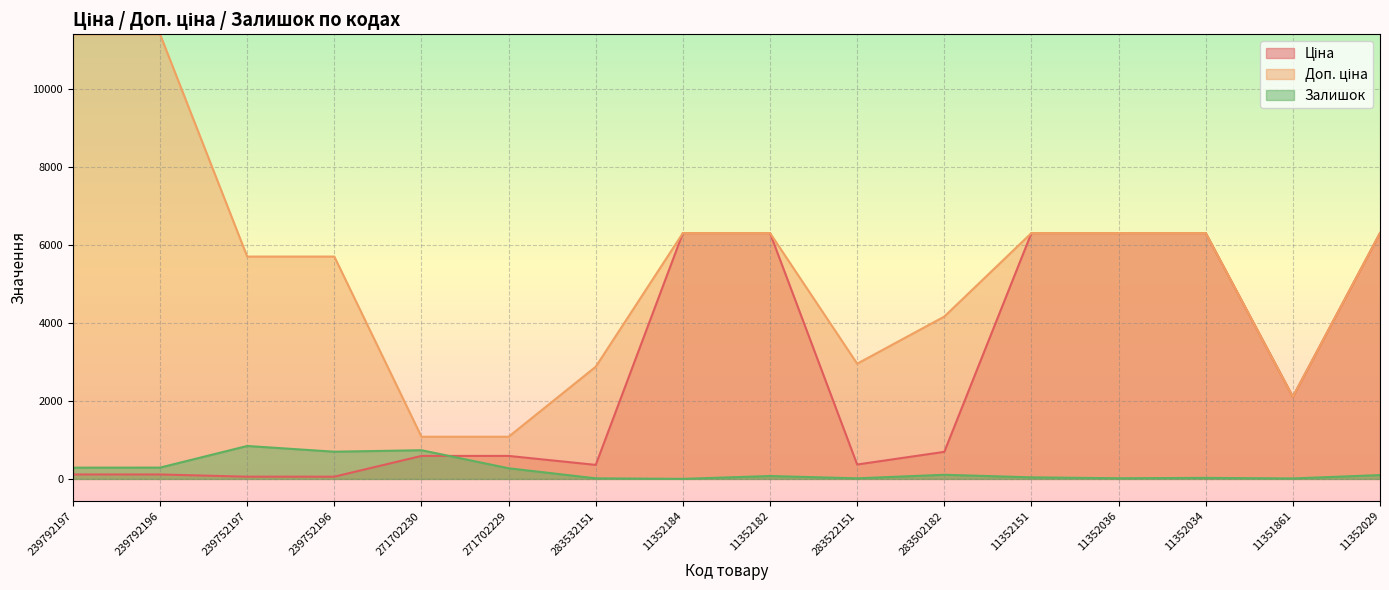

The value of Ціна at 11352182 is 2367.8. True or false?

False